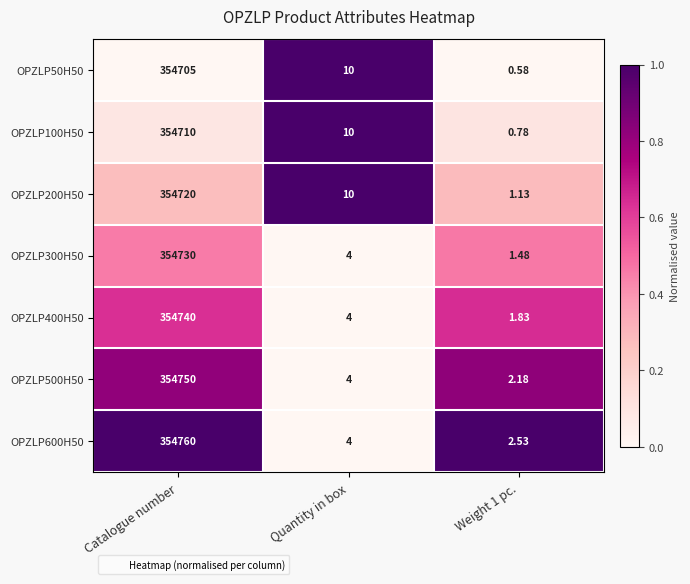

At which category does the chart reach its peak across all series?

Catalogue number